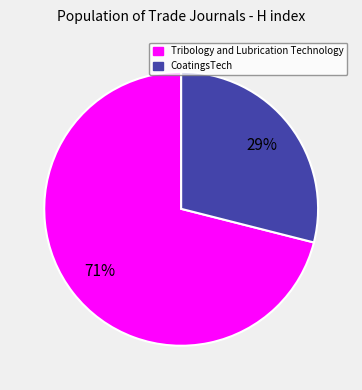

Rank the categories by value from highest to lowest.

Tribology and Lubrication Technology, CoatingsTech